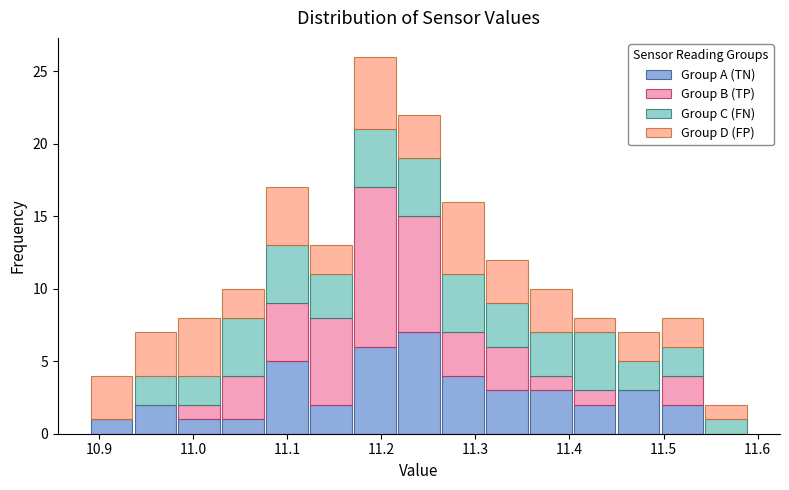

Reading left to right, transcribe this chart: for each stacked bar, give the range it covers on the x-axis and its total height. Neither the bar edges nor the heights are printed on the chart, so give them approximately, as read against the axes.

10.89 to 10.94: 4
10.94 to 10.98: 7
10.98 to 11.03: 8
11.03 to 11.08: 10
11.08 to 11.12: 17
11.12 to 11.17: 13
11.17 to 11.22: 26
11.22 to 11.26: 22
11.26 to 11.31: 16
11.31 to 11.36: 12
11.36 to 11.40: 10
11.40 to 11.45: 8
11.45 to 11.50: 7
11.50 to 11.54: 8
11.54 to 11.59: 2